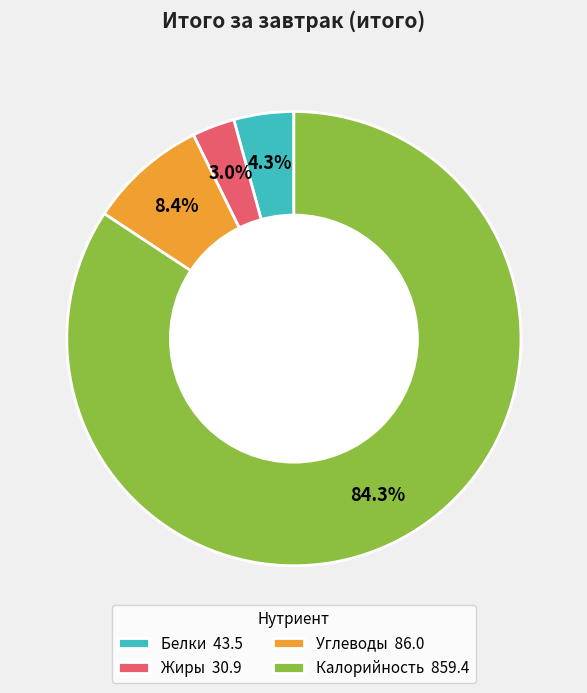

The Углеводы slice represents 8% of the pie. True or false?

True